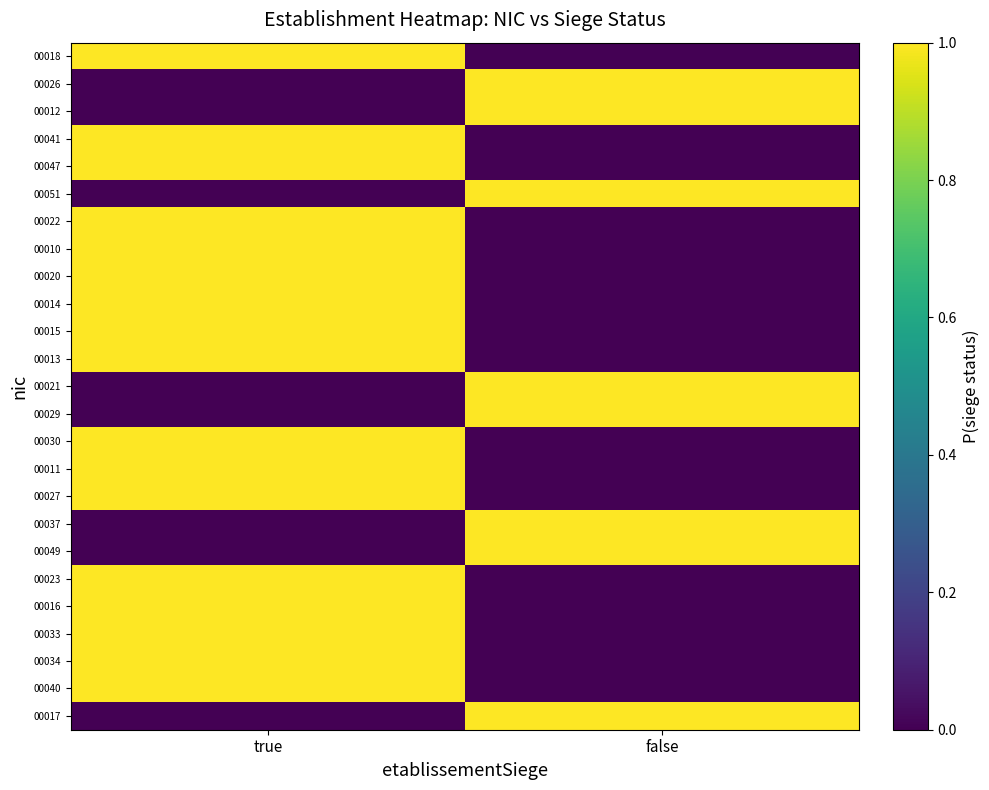

Which series has the largest total across all categories?

00018